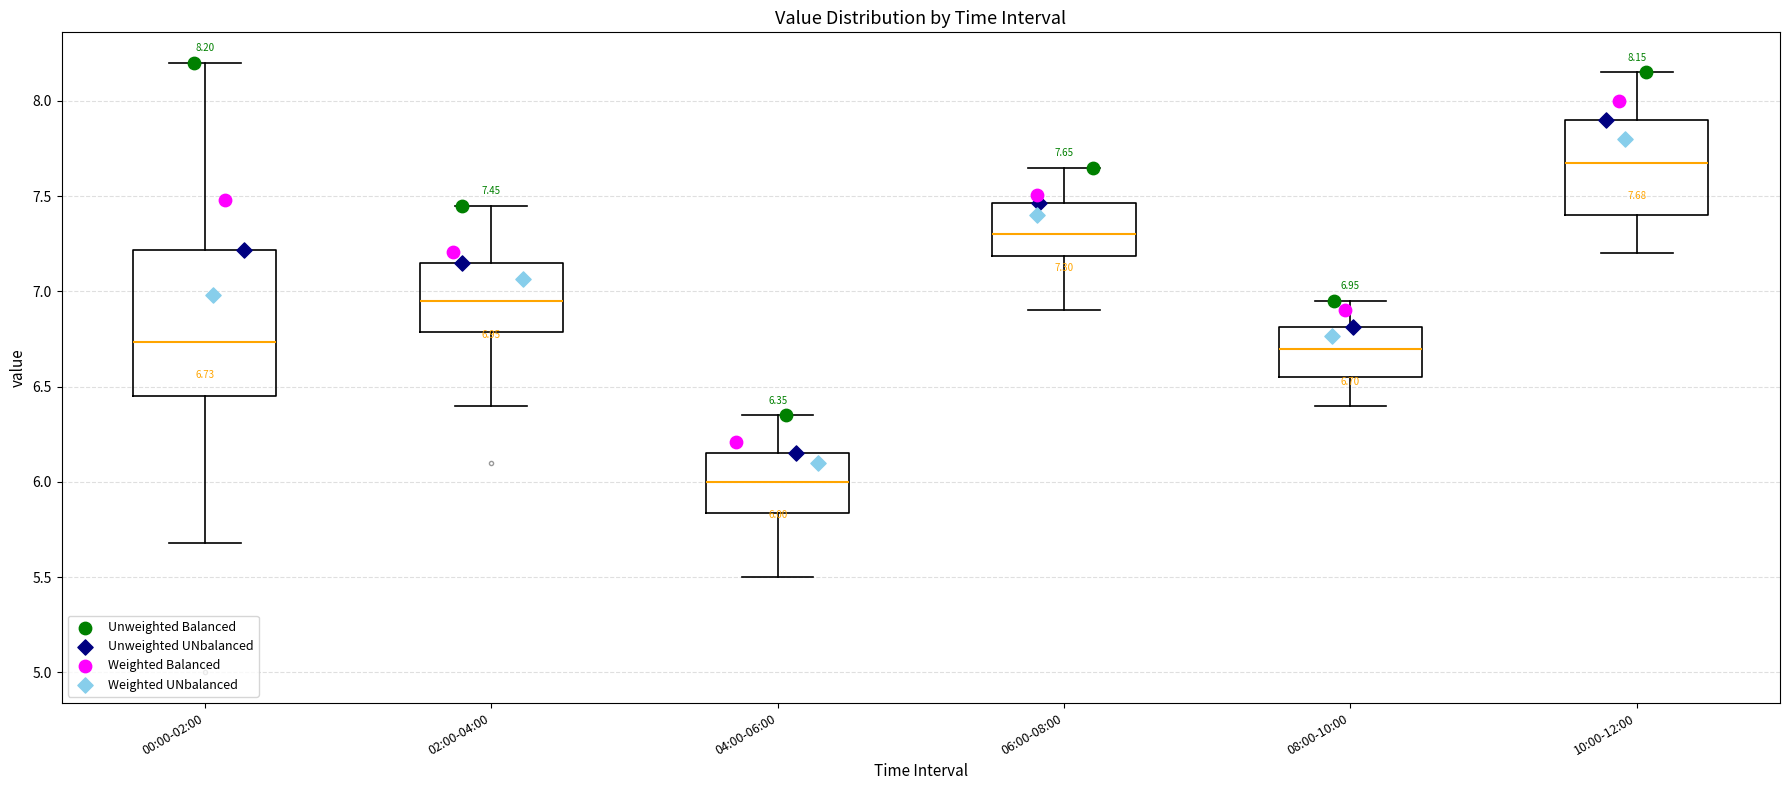

Comparing the boxes themselves (not the whiskers), which one is the tallest?

00:00-02:00